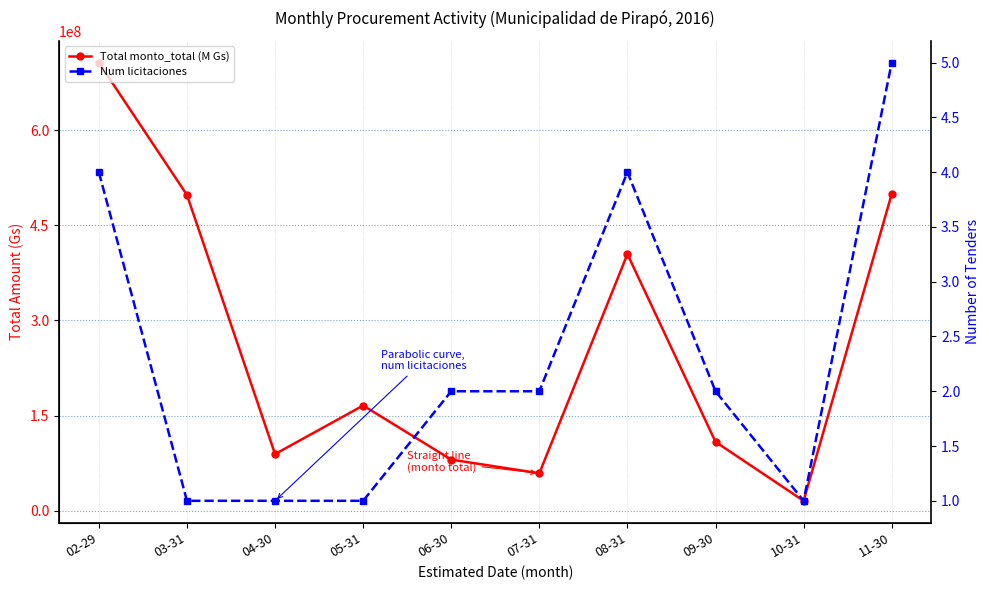

Is the value of Total monto_total (M Gs) at 03-31 greater than the value of Num licitaciones at 08-31?

Yes